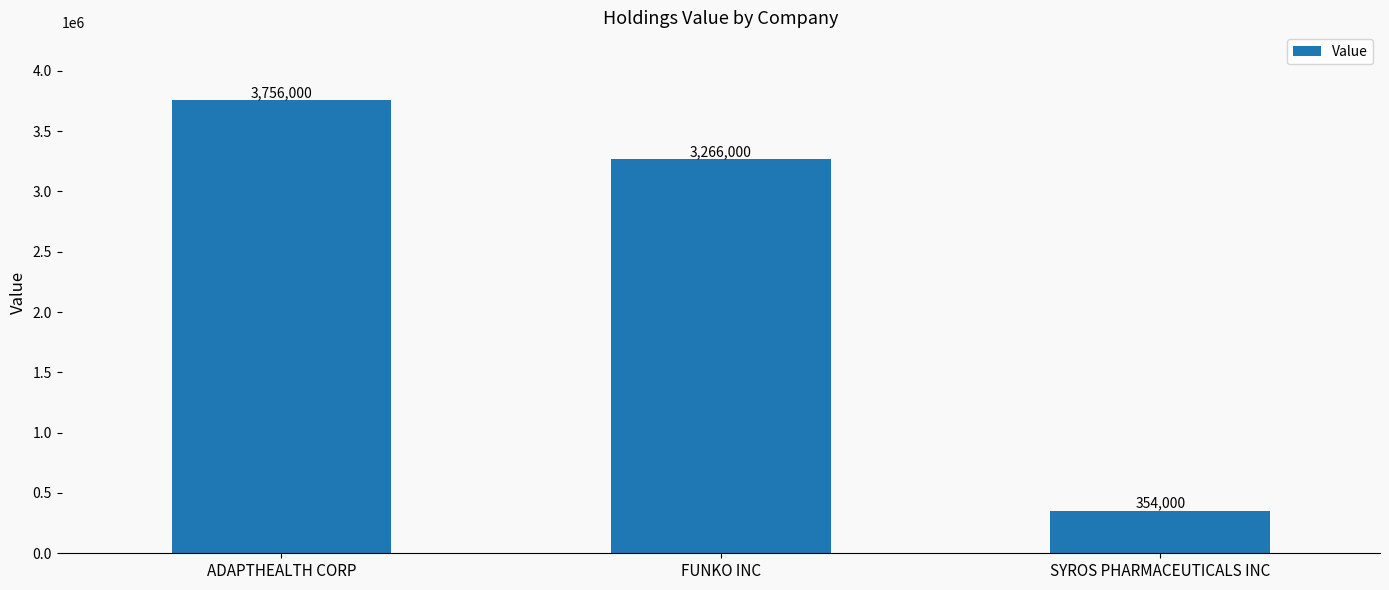

What is the label of the 1st bar from the right?

SYROS PHARMACEUTICALS INC